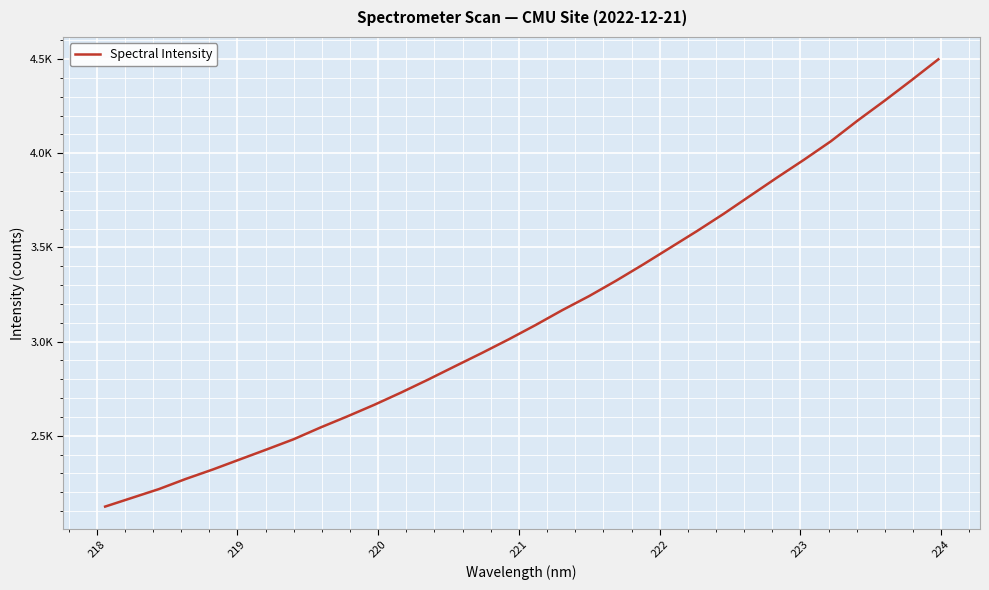

True or false: there are more than 1 points higher than both neighbors.

False